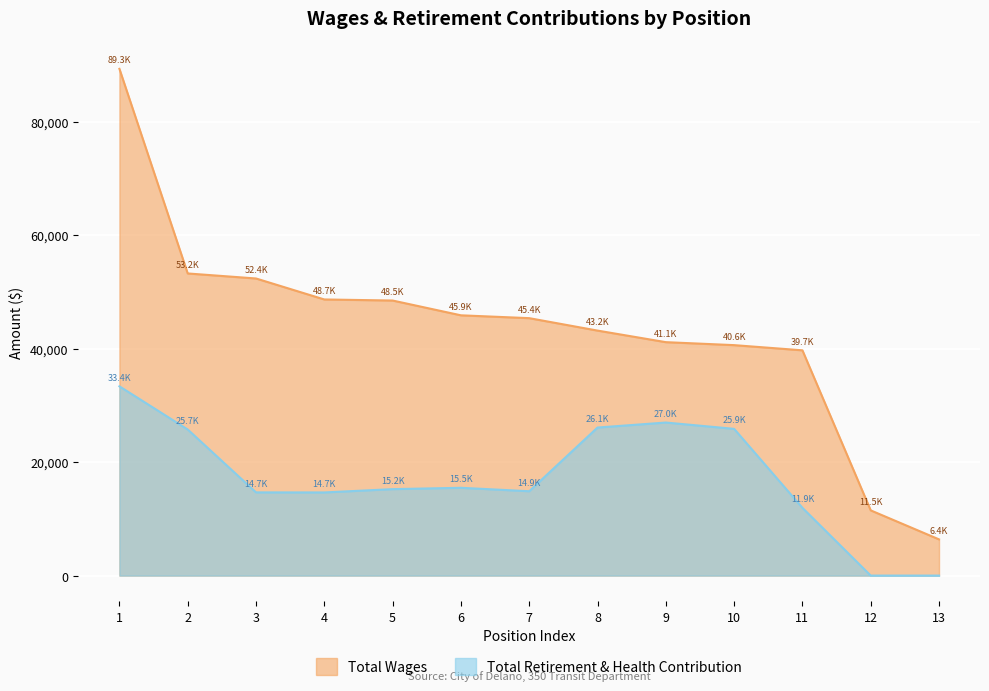

True or false: Total Retirement & Health Contribution has more than 1 points higher than both neighbors.

True